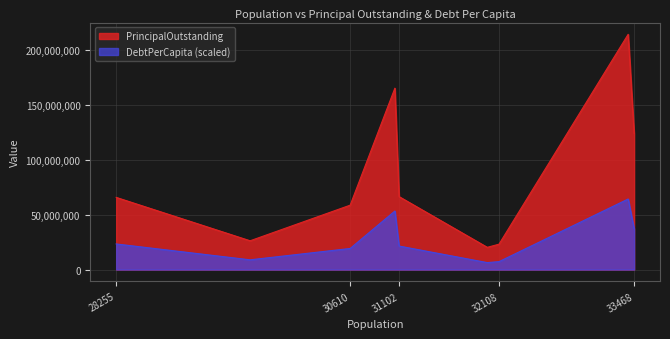

What is the sum of all PrincipalOutstanding values?

764848000.0